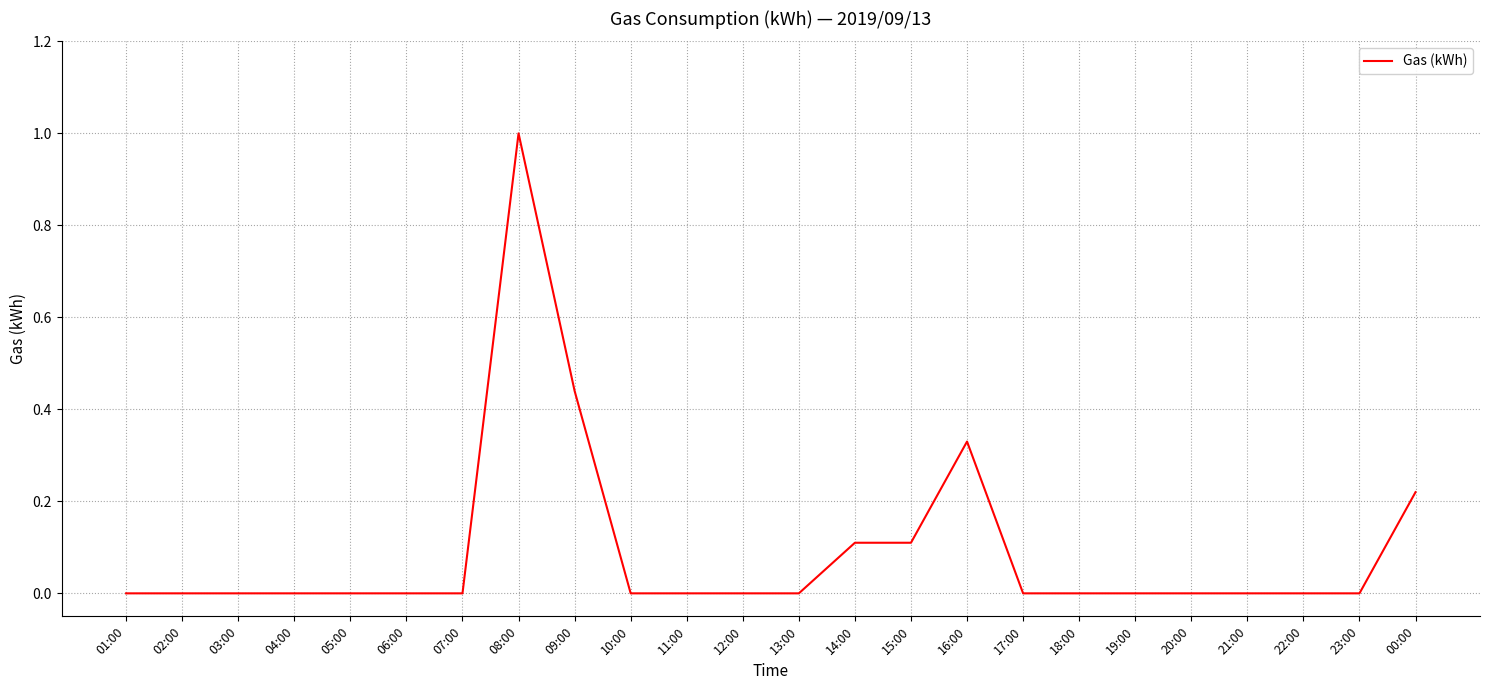

The chart shows a value of -0.5 at 23:00. True or false?

False